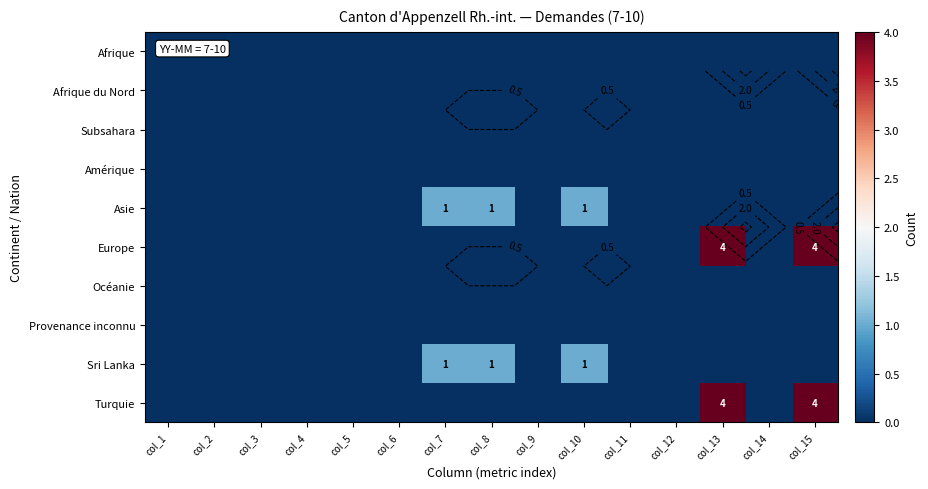

List the series in order of their peak value, highest first.

Europe, Turquie, Asie, Sri Lanka, Afrique, Afrique du Nord, Subsahara, Amérique, Océanie, Provenance inconnu